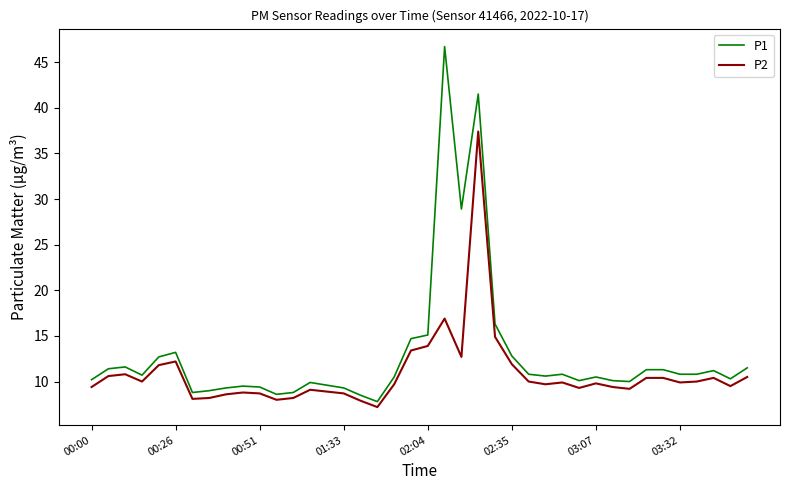

Which series has the largest total across all categories?

P1